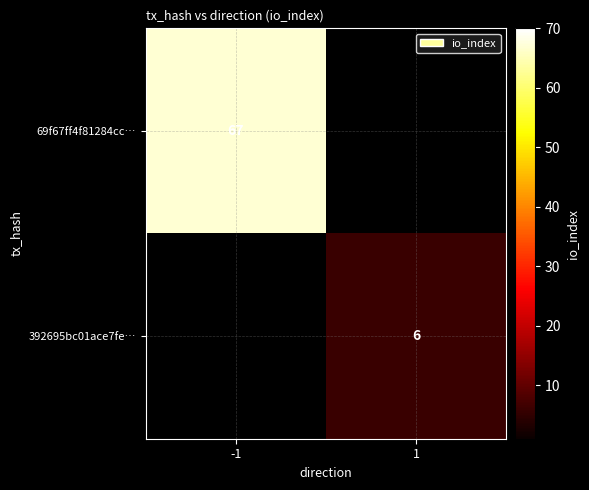

What is the minimum value shown in the chart?

6.0